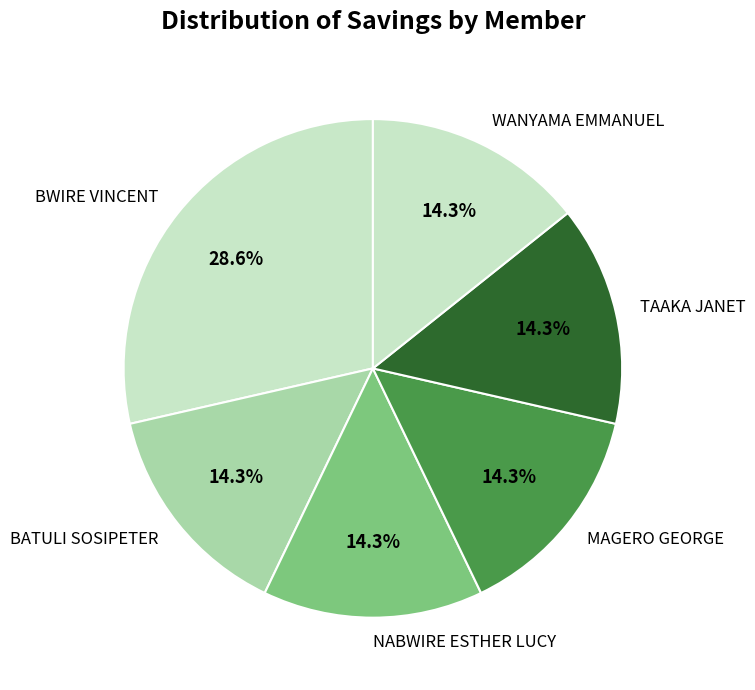

To the nearest percent, what portion does NABWIRE ESTHER LUCY represent?

14%